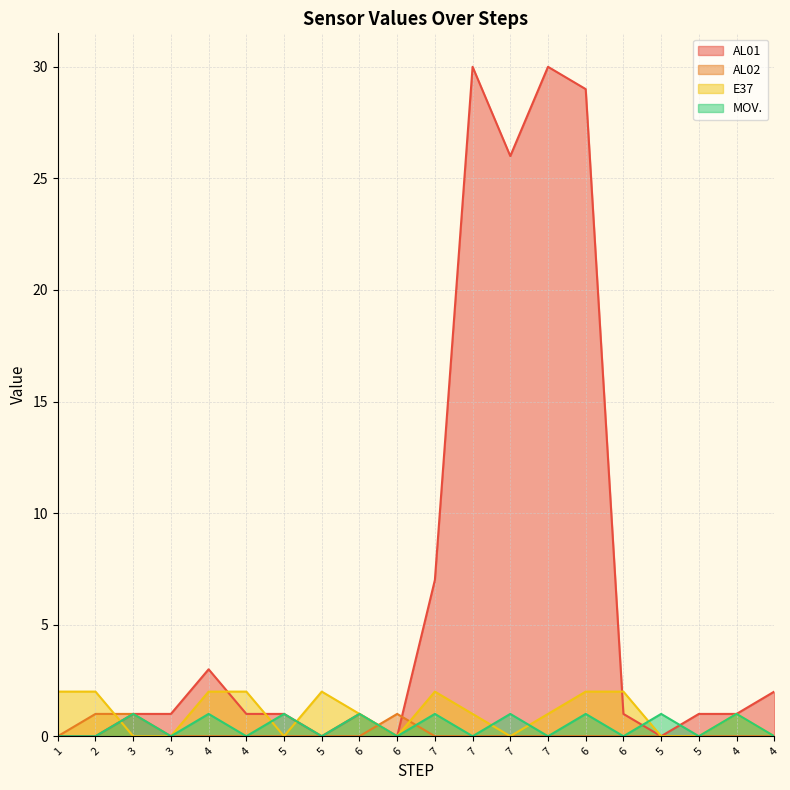

Which series changed the most between 7 and 4?

AL01